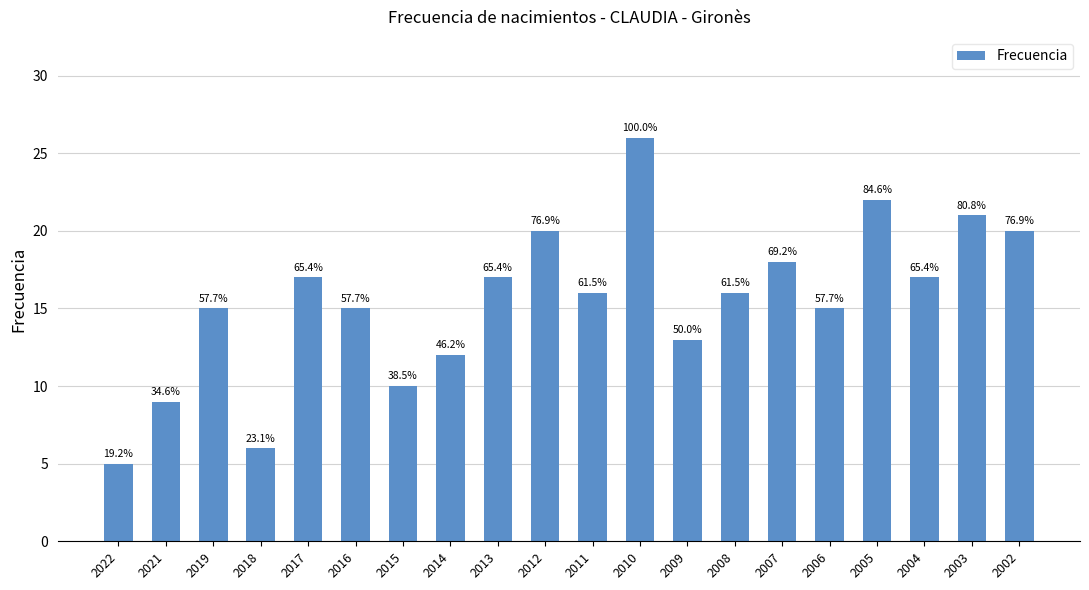

Reading left to right, what are all the values shown in this chart?

2022=5	2021=9	2019=15	2018=6	2017=17	2016=15	2015=10	2014=12	2013=17	2012=20	2011=16	2010=26	2009=13	2008=16	2007=18	2006=15	2005=22	2004=17	2003=21	2002=20